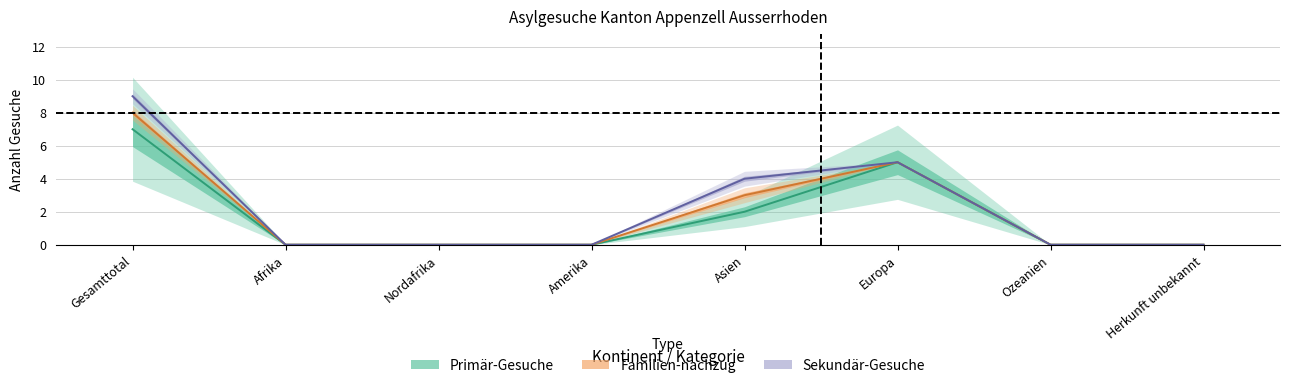

Reading left to right, extract all data points from this chart.

Primaer-Gesuche: Gesamttotal=7	Afrika=0	Nordafrika=0	Amerika=0	Asien=2	Europa=5	Ozeanien=0	Herkunft unbekannt=0
Familien-nachzug: Gesamttotal=8	Afrika=0	Nordafrika=0	Amerika=0	Asien=3	Europa=5	Ozeanien=0	Herkunft unbekannt=0
Sekundaer-Gesuche: Gesamttotal=9	Afrika=0	Nordafrika=0	Amerika=0	Asien=4	Europa=5	Ozeanien=0	Herkunft unbekannt=0